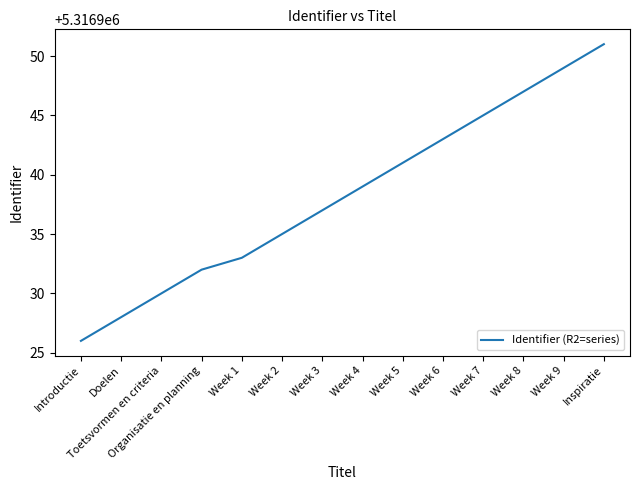

What is the maximum value shown in the chart?

5316951